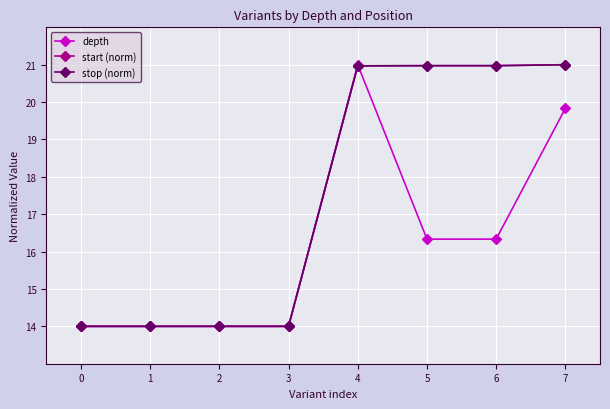

True or false: stop (norm) and start (norm) cross at least once.

False